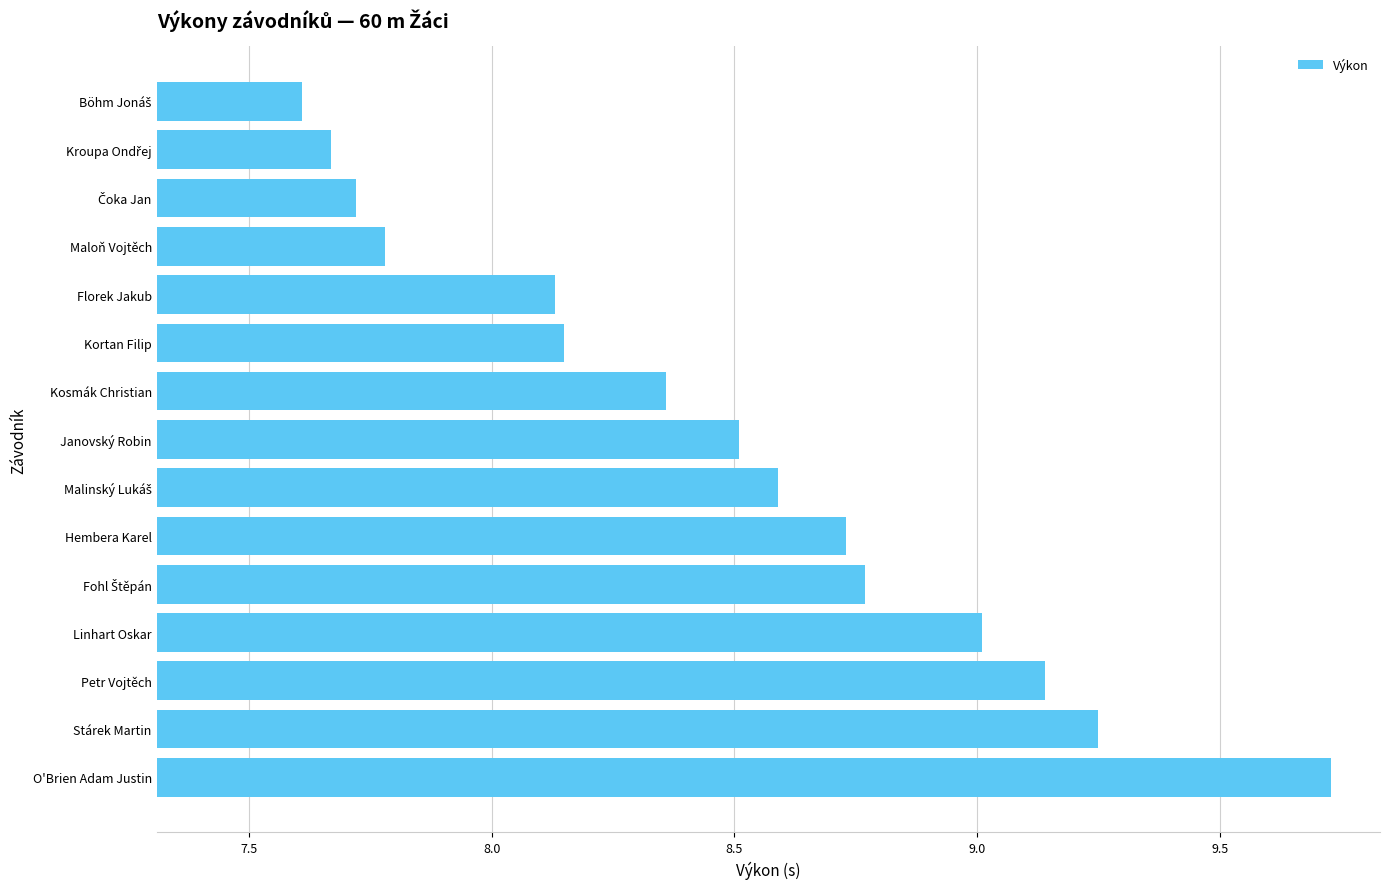

Between Florek Jakub and Linhart Oskar, which is larger?

Linhart Oskar